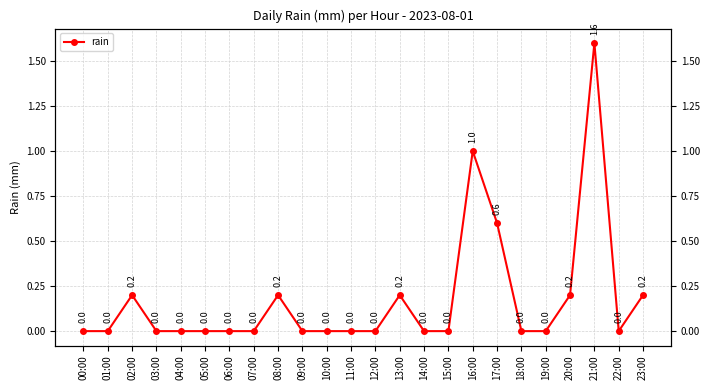

True or false: there are more than 2 points higher than both neighbors.

True